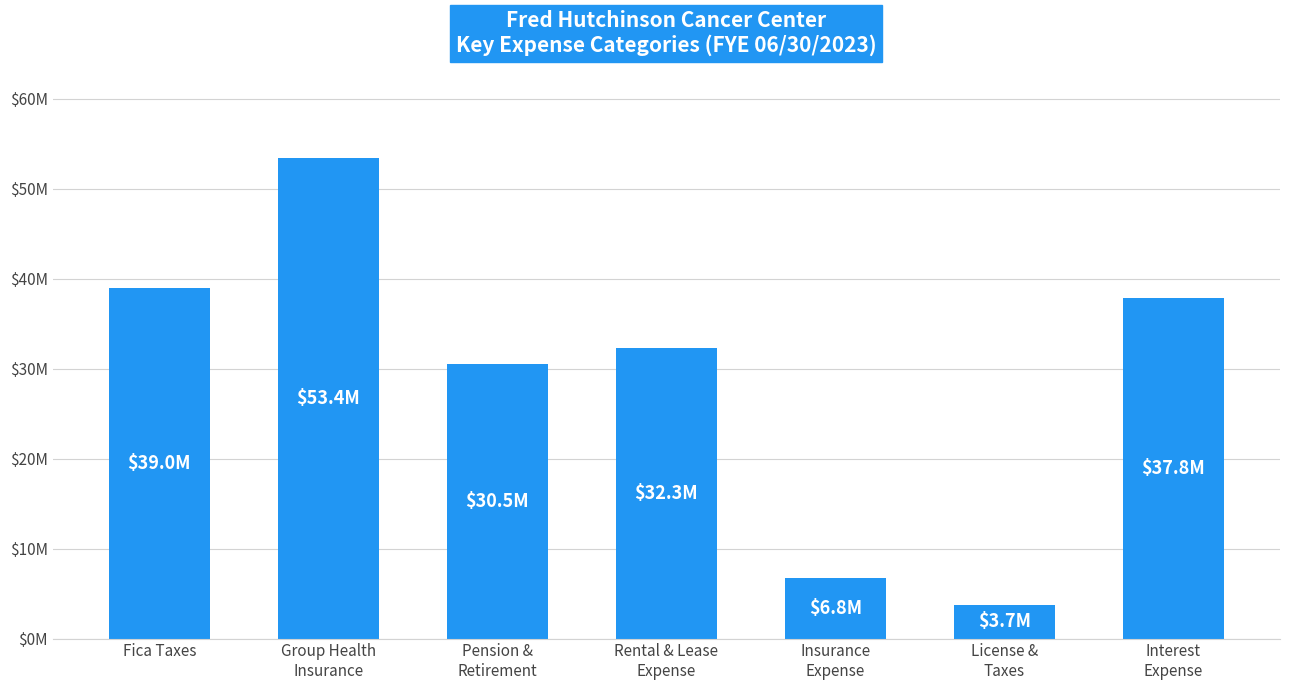

What is the difference between the maximum and second lowest values?

46661313.1